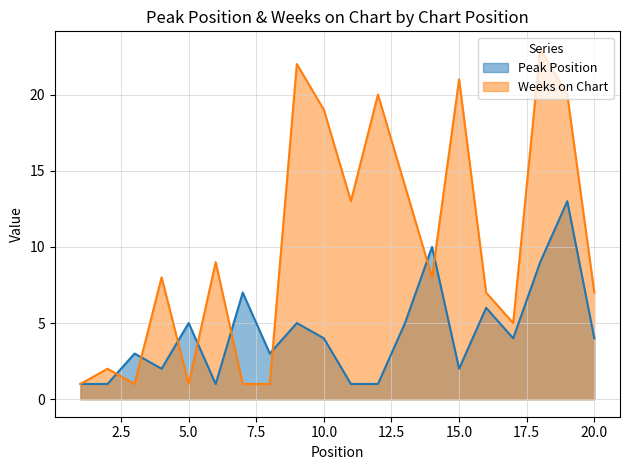

Is it true that Peak Position equals 3 at 3?

True